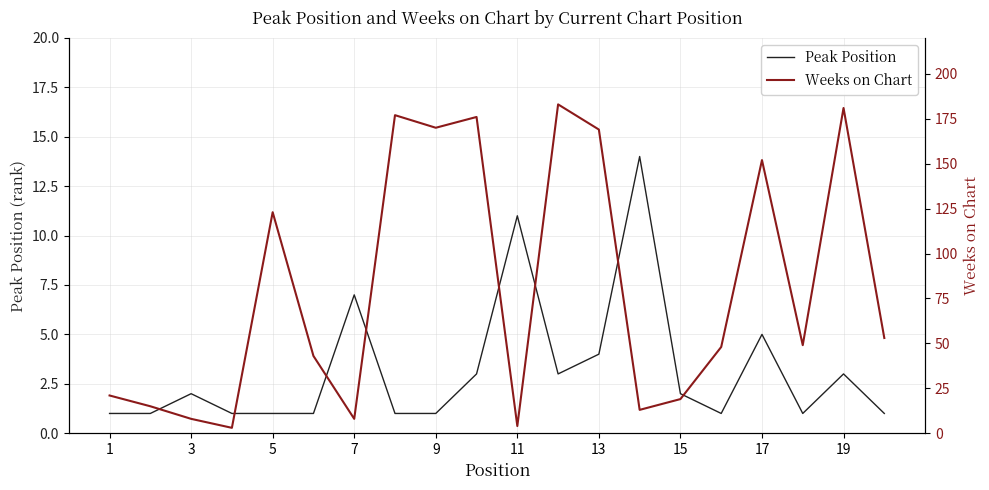

What is the highest value of the Peak Position series?

14